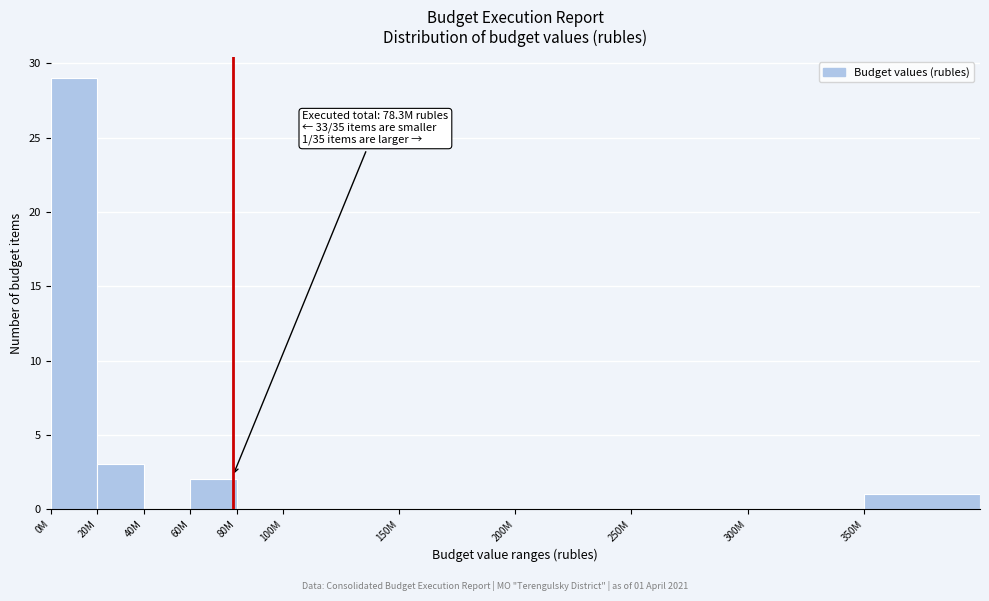

Reading left to right, extract all data points from this chart.

0M=29	20M=3	40M=0	60M=2	80M=0	100M=0	150M=0	200M=0	250M=0	300M=0	350M=1